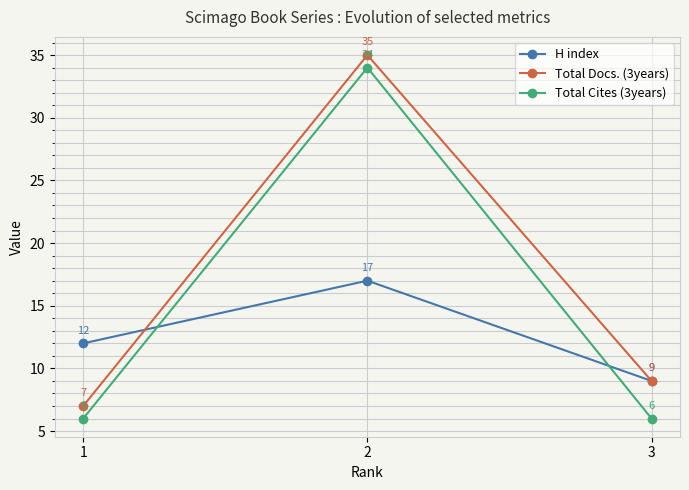

How many lines are shown in the chart?

3